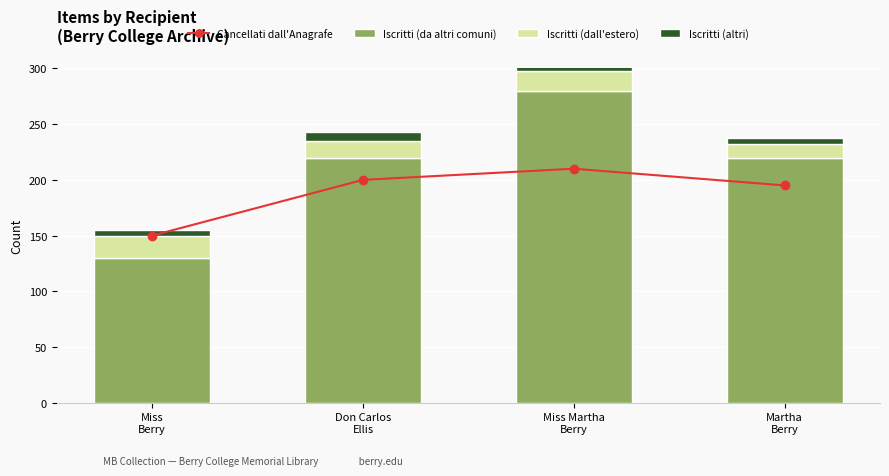

True or false: Iscritti (dall'estero) has a value of 26 at Don Carlos
Ellis.

False